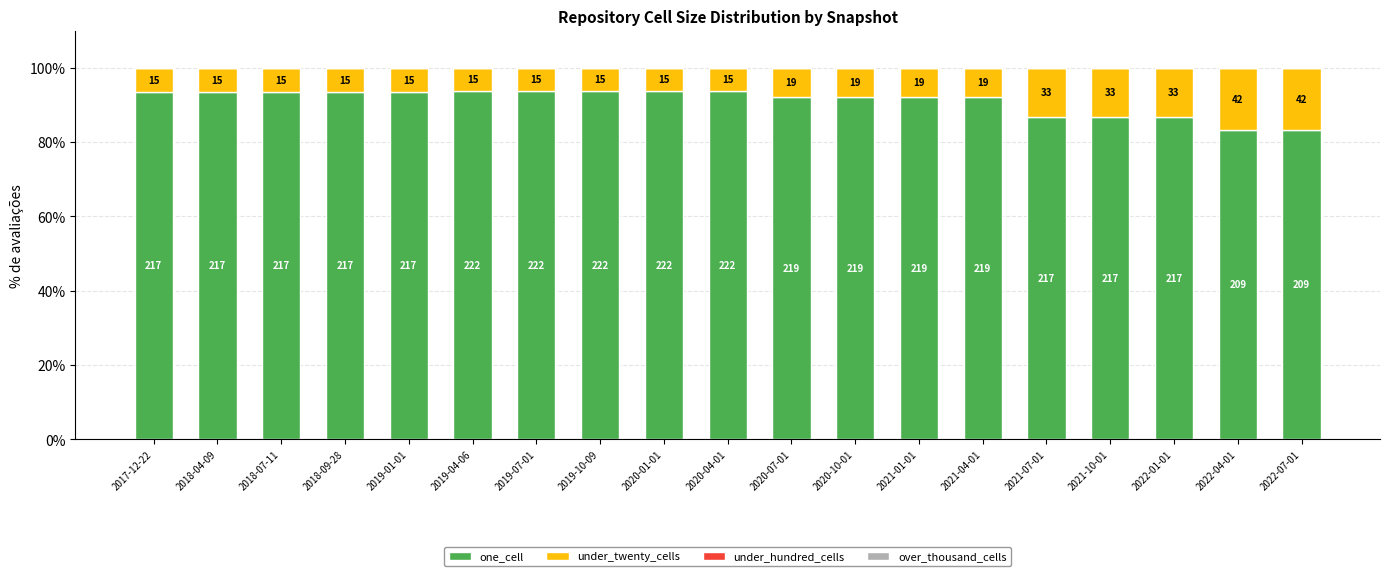

At which category is the sum across all series the highest?

2017-12-22